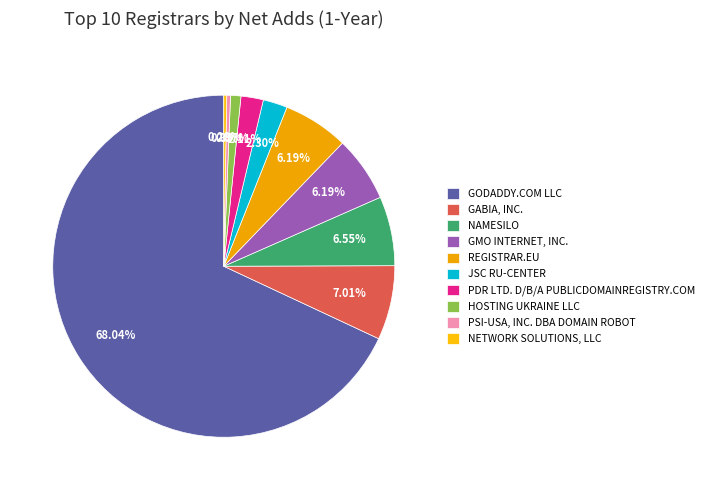

Count the number of slices in the pie.

10